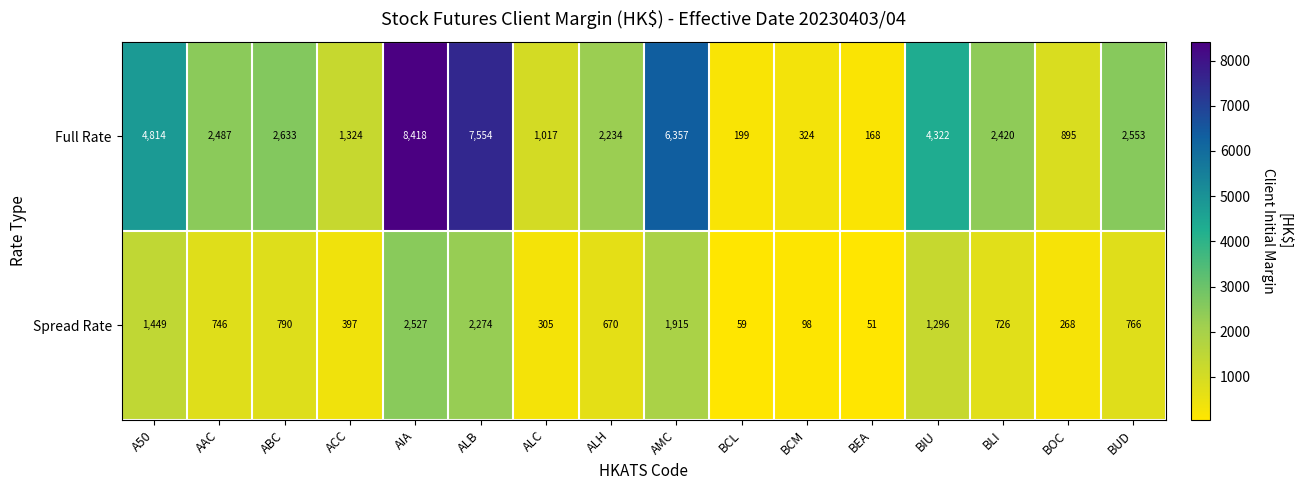

What is the difference between the maximum and minimum values in the Spread Rate series?

2476